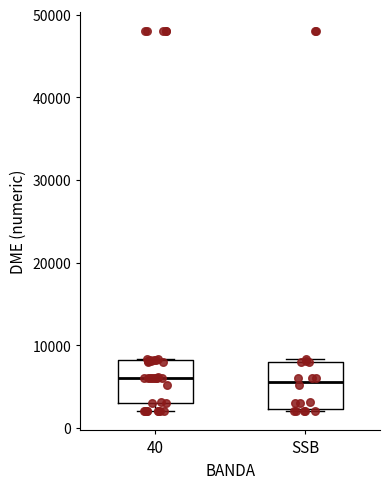

Reading left to right, transcribe this box plot: for each box, give where its median line is, the range the box spans, and where its two whiskers end, as read against the y-axis. The values are not printed on the chart, so give them approximately, as read against the axis.

40: median 6000, box 3000 to 8000, whiskers 2000 to 8000
SSB: median 6000, box 2000 to 8000, whiskers 2000 (just below the box's lower edge) to 8000